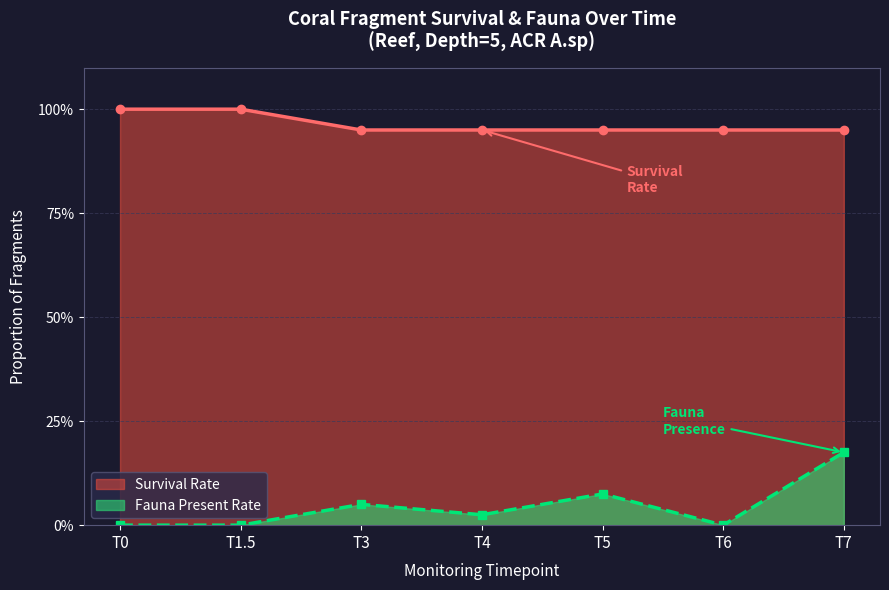

Rank the series at T7 from highest to lowest value.

Survival Rate, Fauna Present Rate